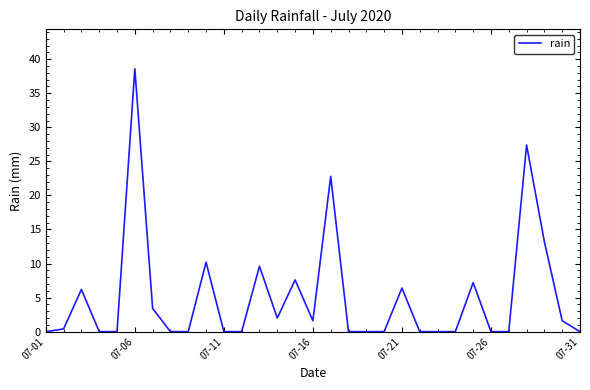

Which label corresponds to the largest value in the chart?

07-06